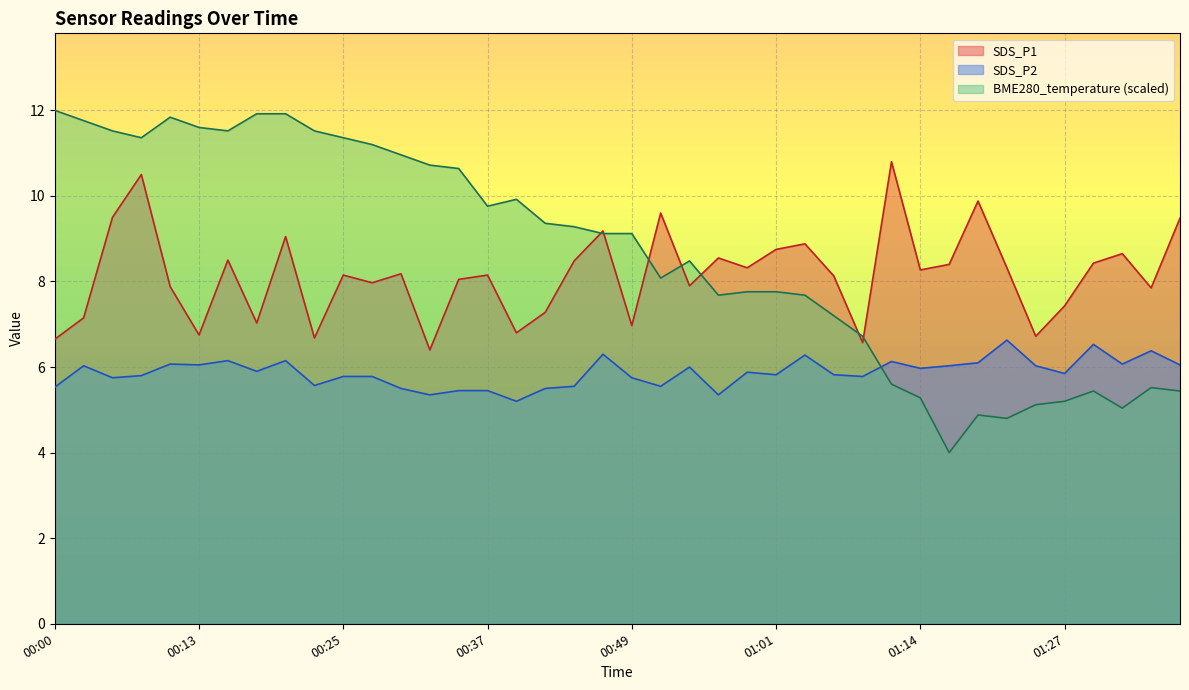

True or false: SDS_P2 has more than 0 points higher than both neighbors.

True